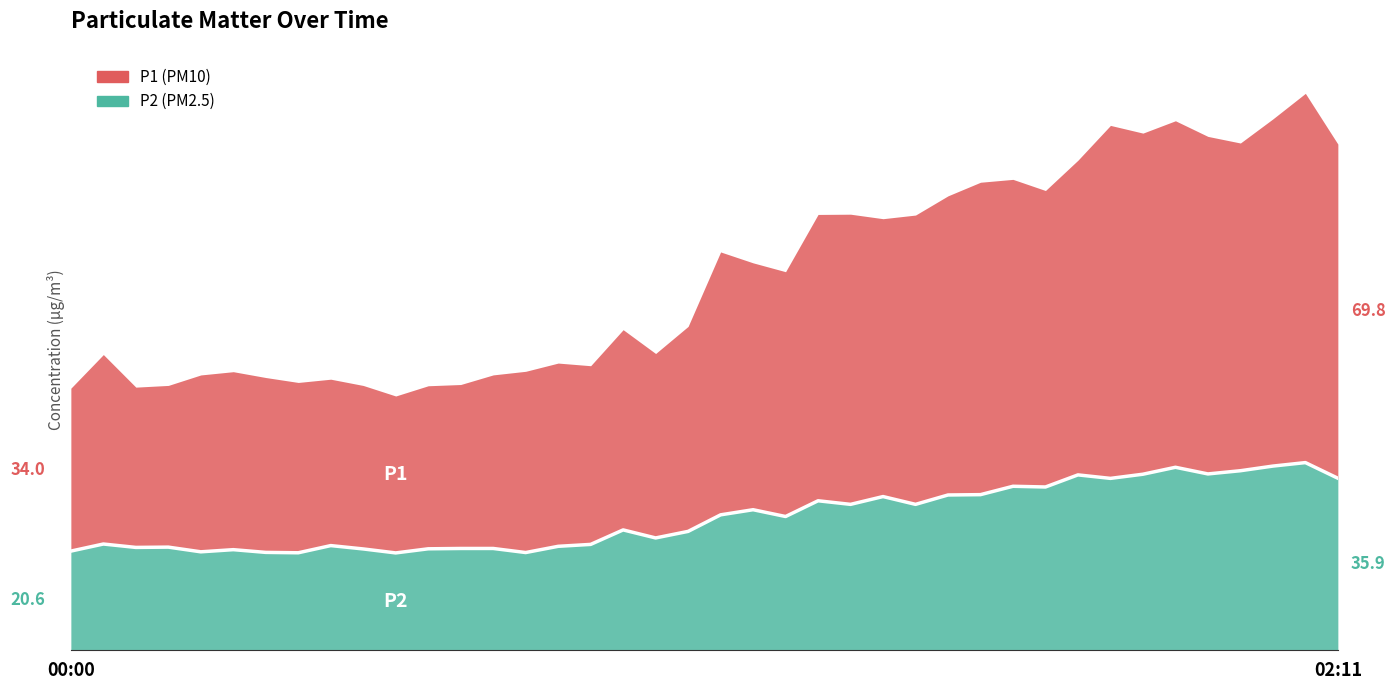

Where does the data first go above 27?

01:01